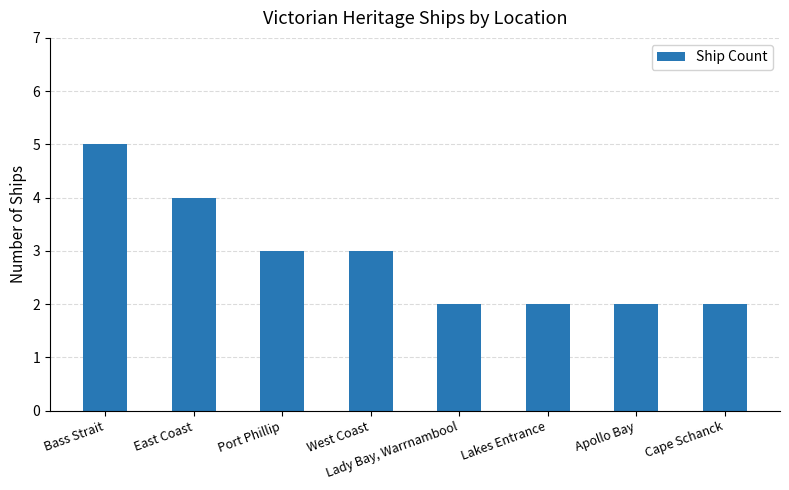

How many data points does each series have?

8